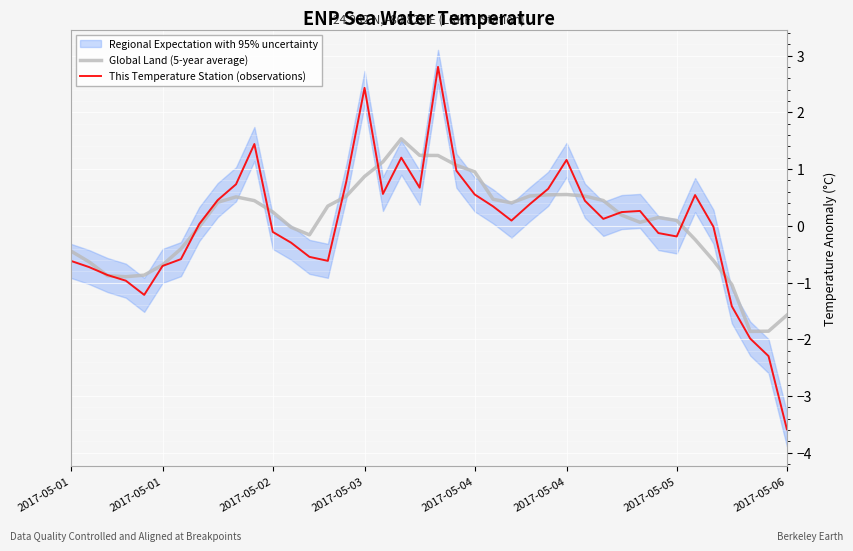

True or false: Global Land (5-year average) has a value of -1.3 at 2017-05-03.

False